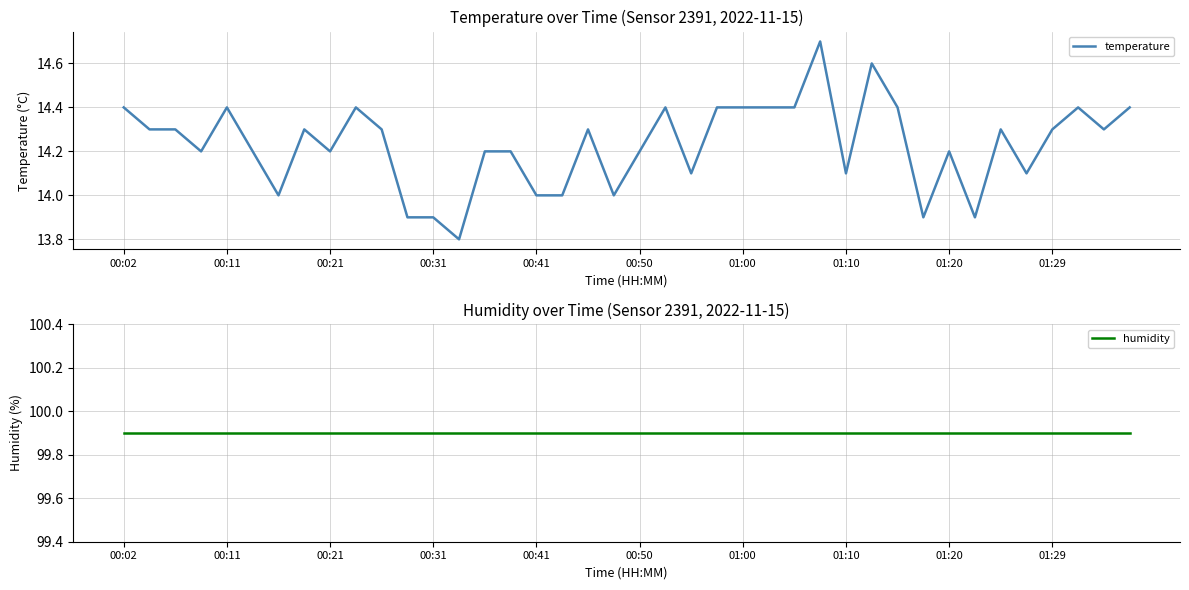

Does the chart have visible grid lines?

Yes